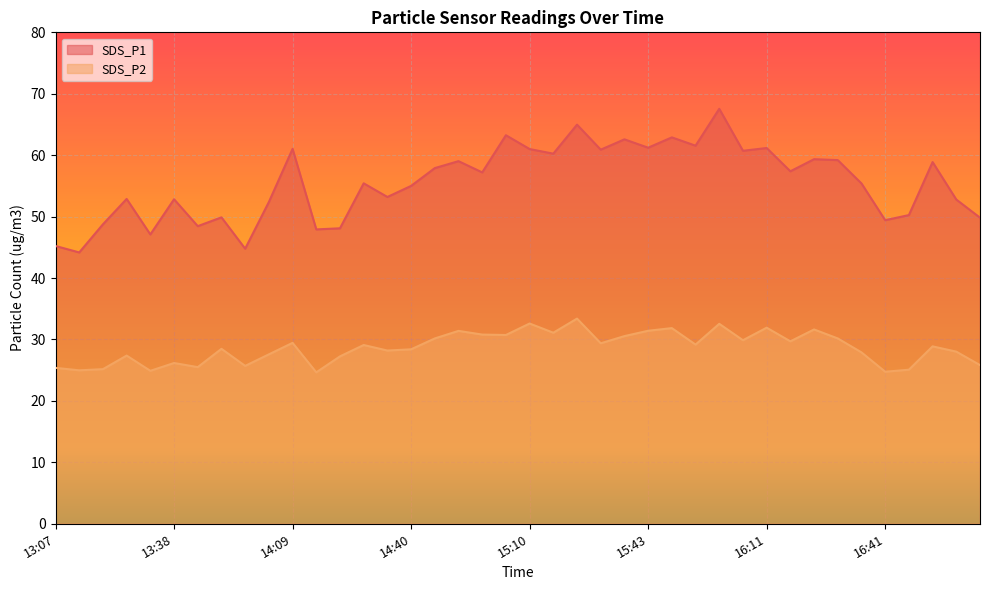

What is the sum of all SDS_P2 values?

1147.2